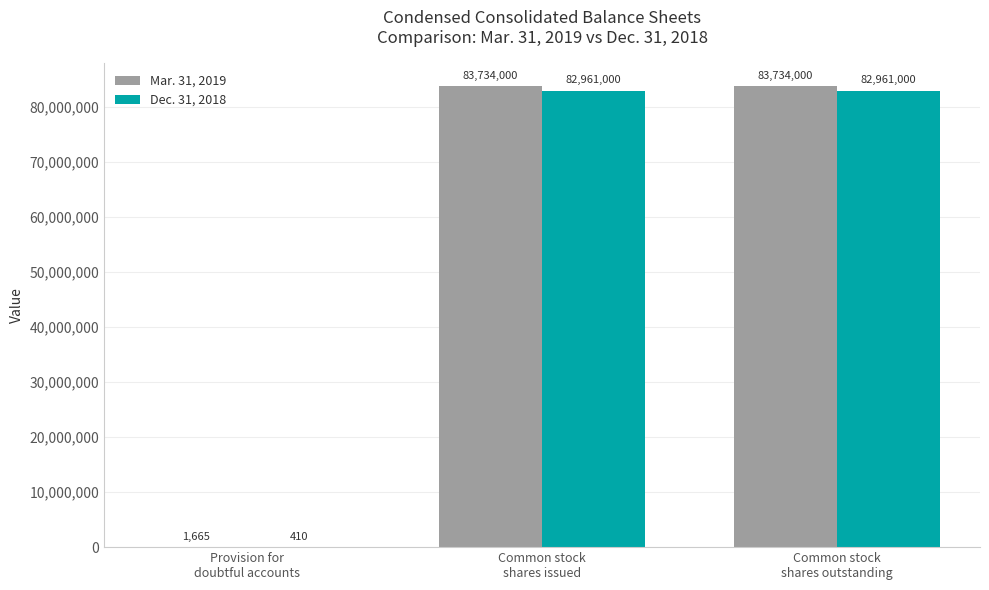

Which series has the largest total across all categories?

Mar. 31, 2019